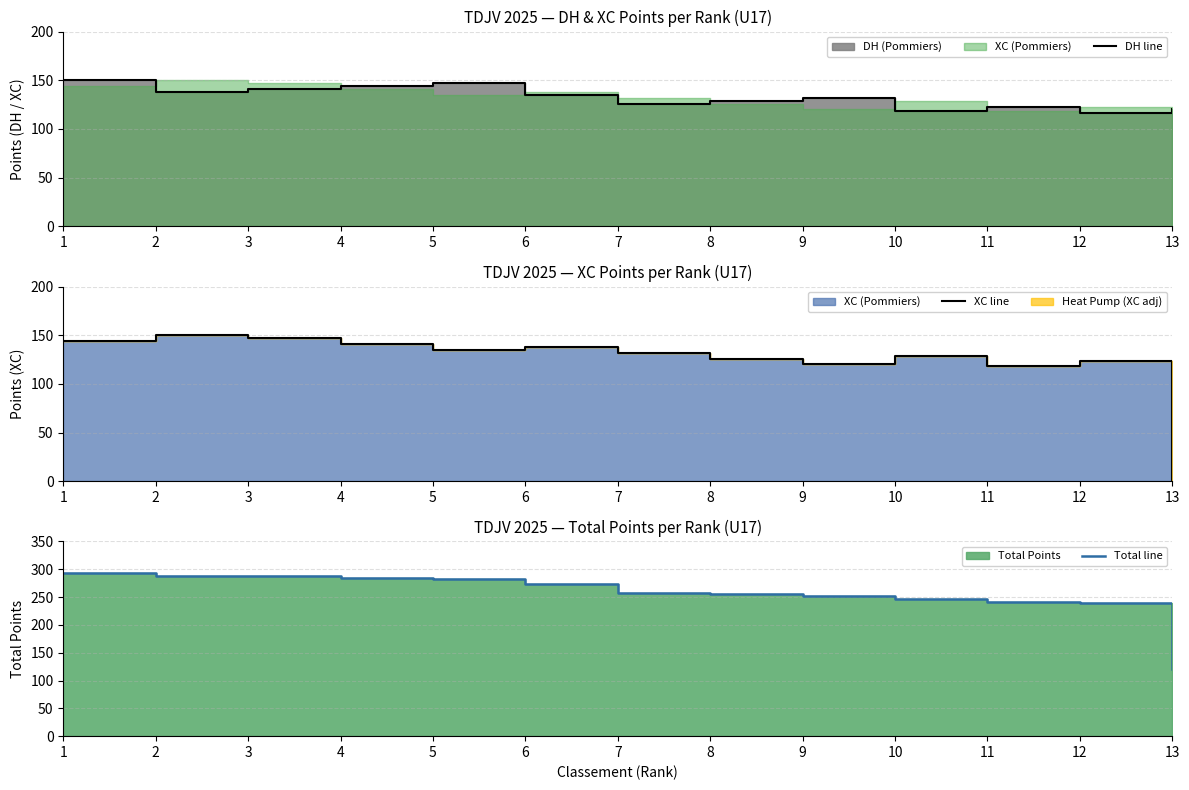

Which series changed the most between 3 and 4?

XC line